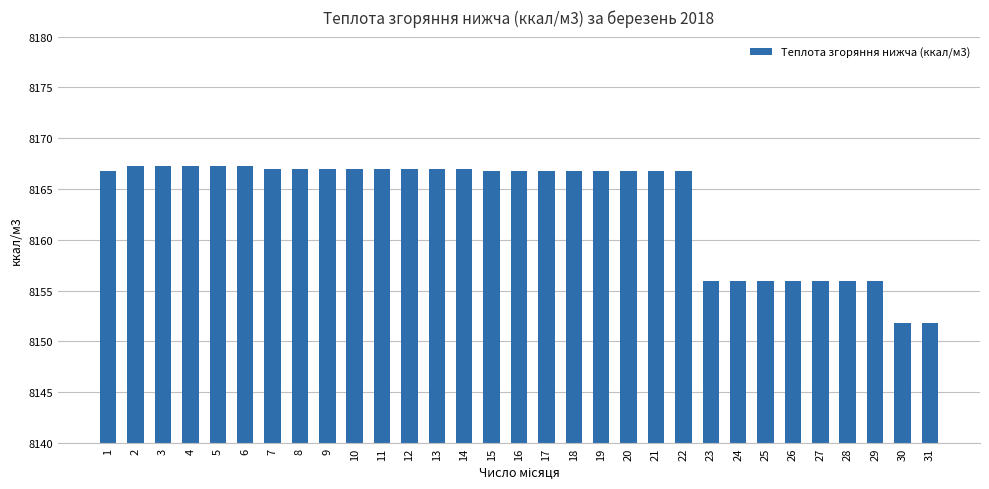

The chart shows a value of 8166.9 at 11. True or false?

True